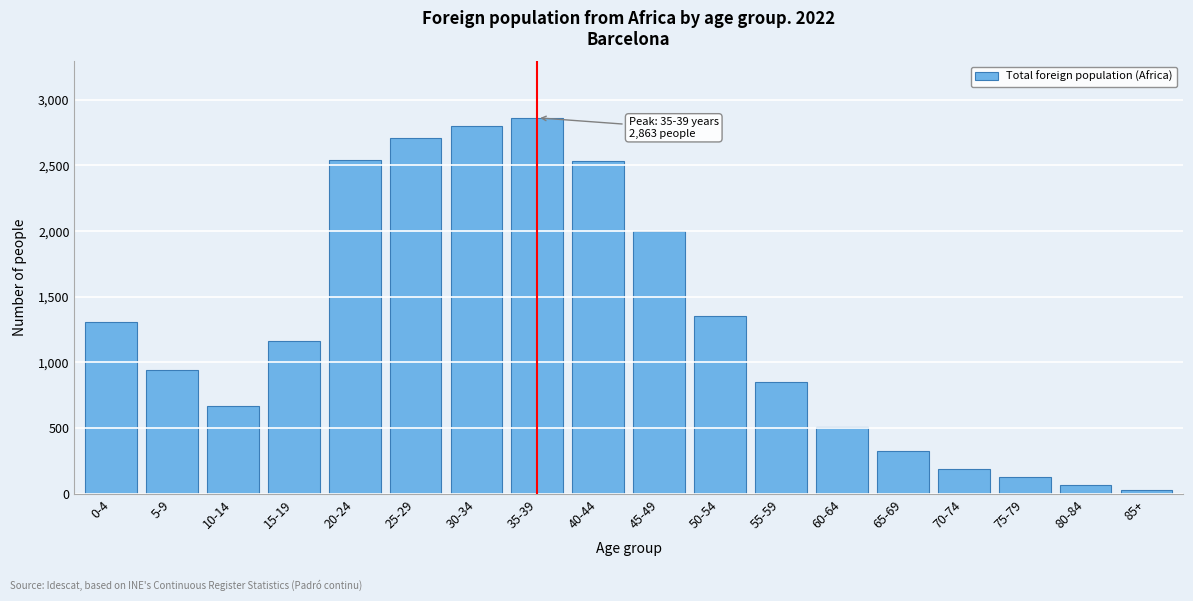

What is the label of the 18th bar from the left?

85+